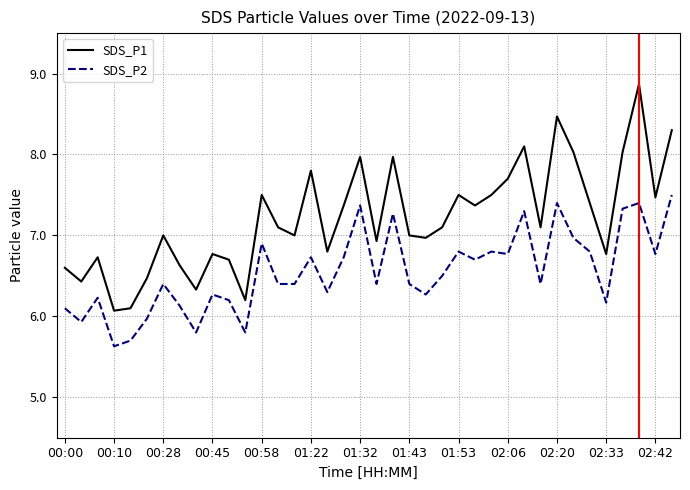

What is the average value of the SDS_P2 series?

6.6